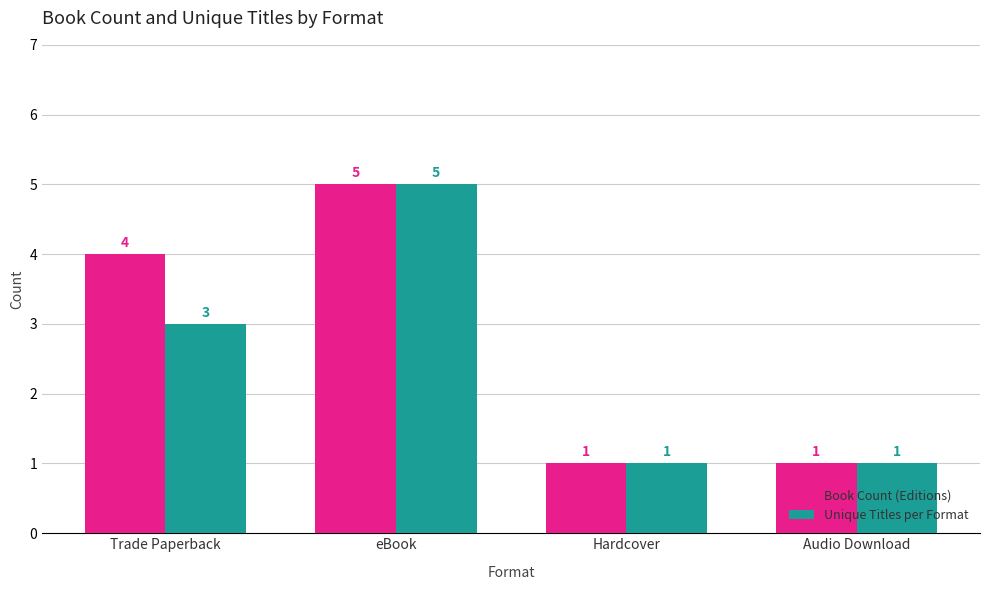

What is the maximum value shown in the chart?

5